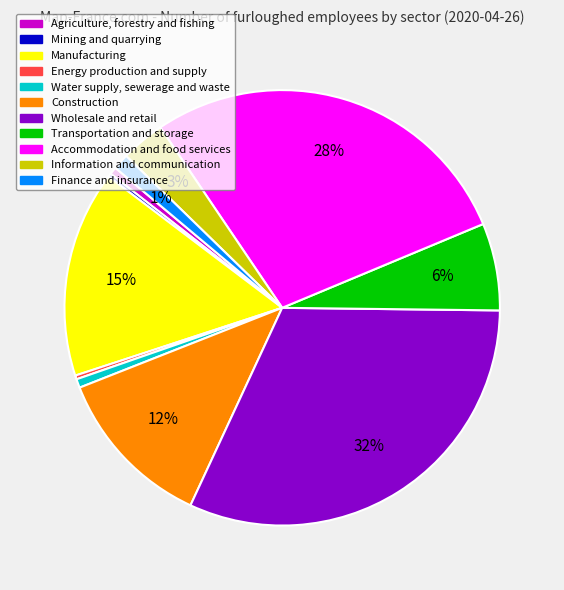

Is there any slice that represents more than half of the pie?

No